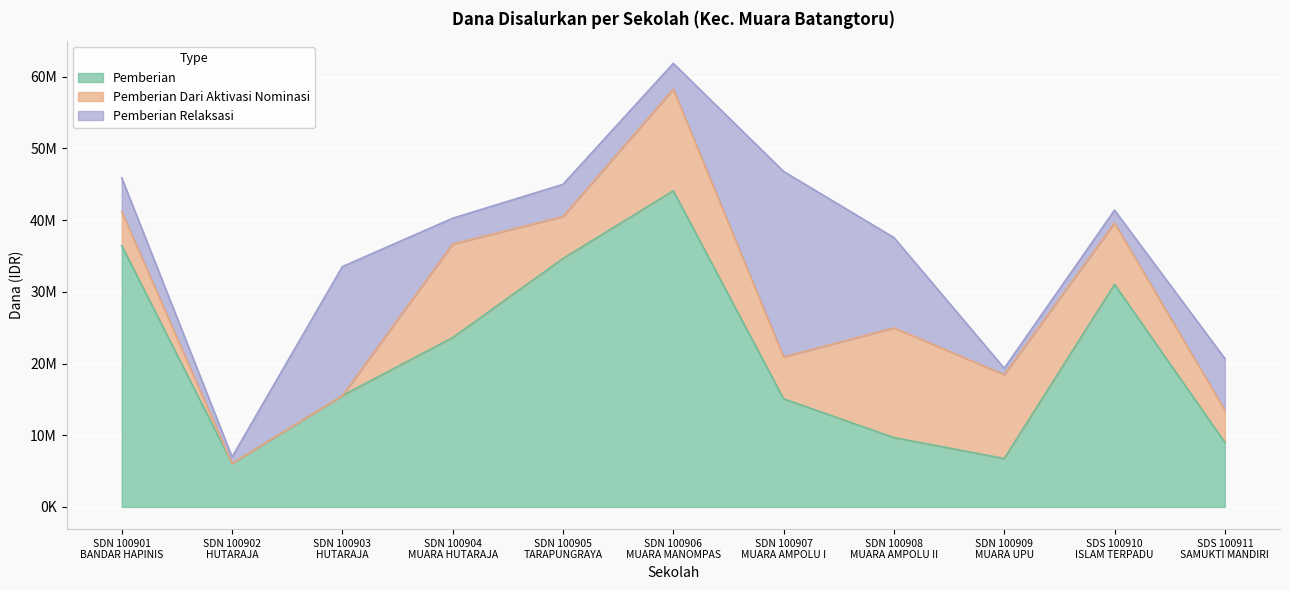

What is the difference between the maximum and minimum values in the Pemberian Dari Aktivasi Nominasi series?

15300000